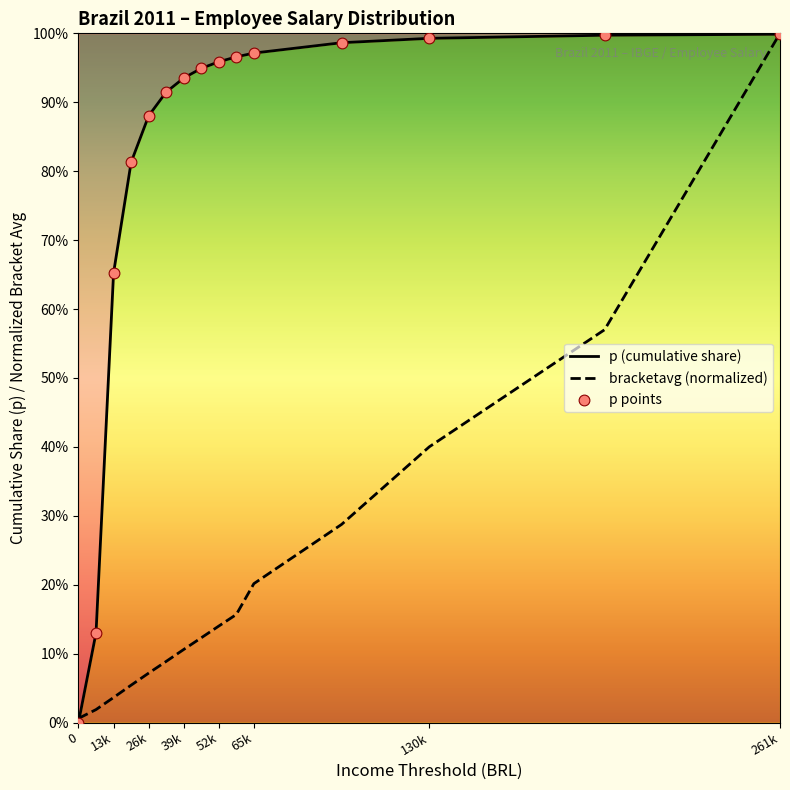

Which series reaches the maximum Y coordinate?

bracketavg (normalized)